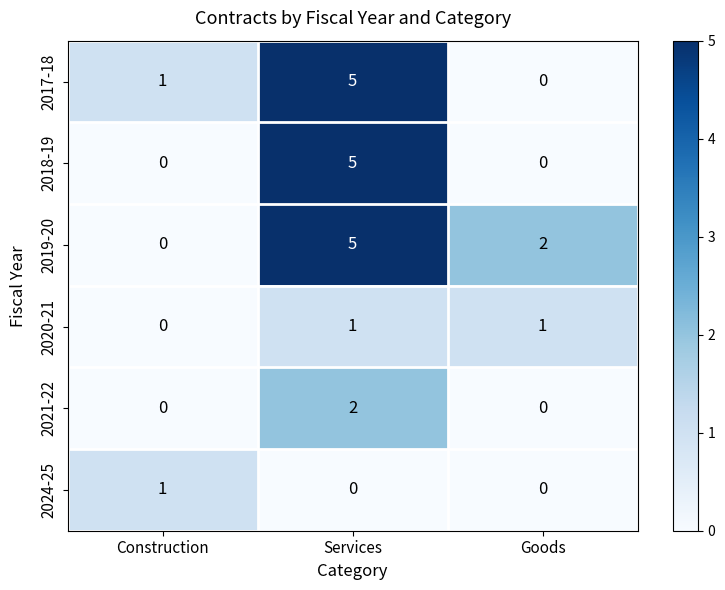

Count the 2021-22 values in the range 0 to 2.

3